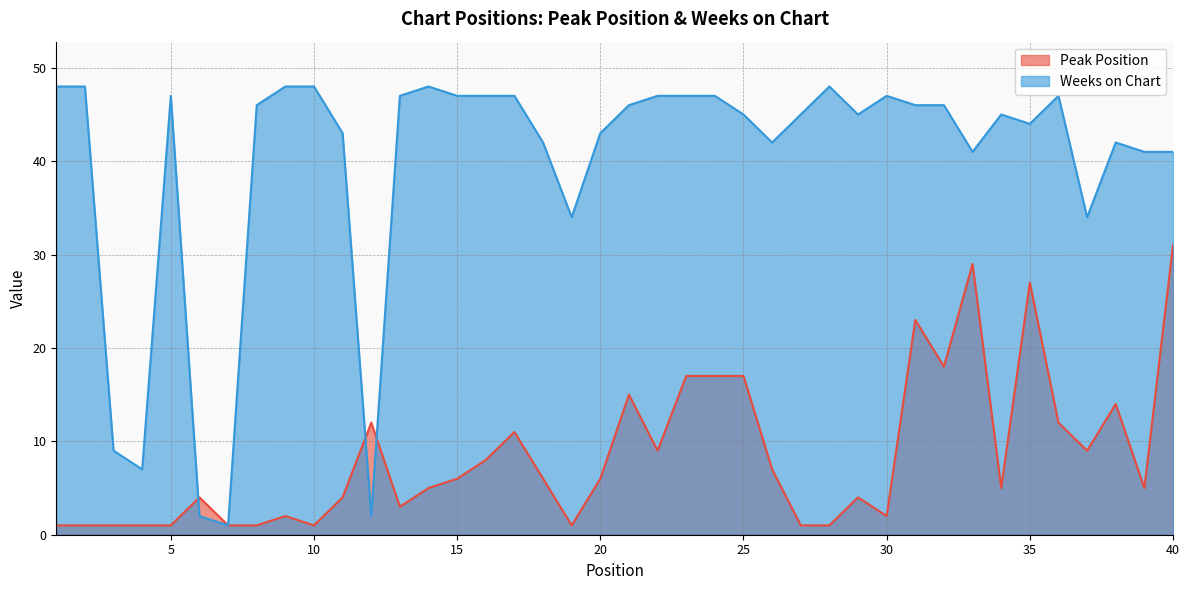

Which has a higher value, 26 or 22?

22